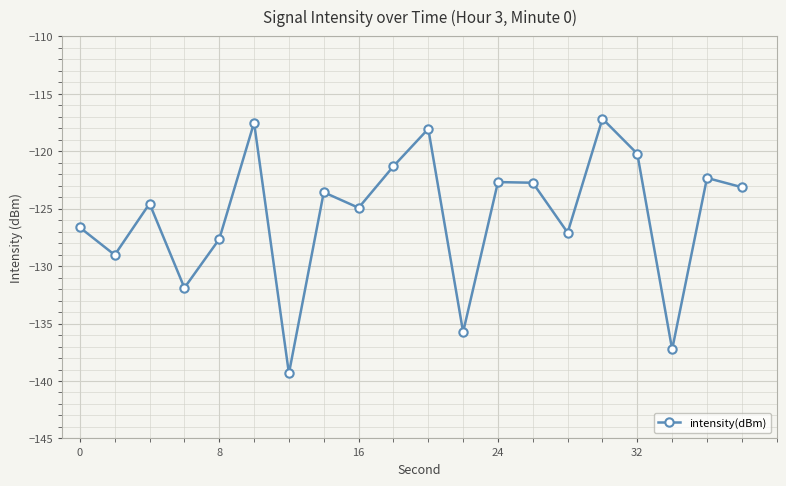

What is the sum of all values?

-2512.8